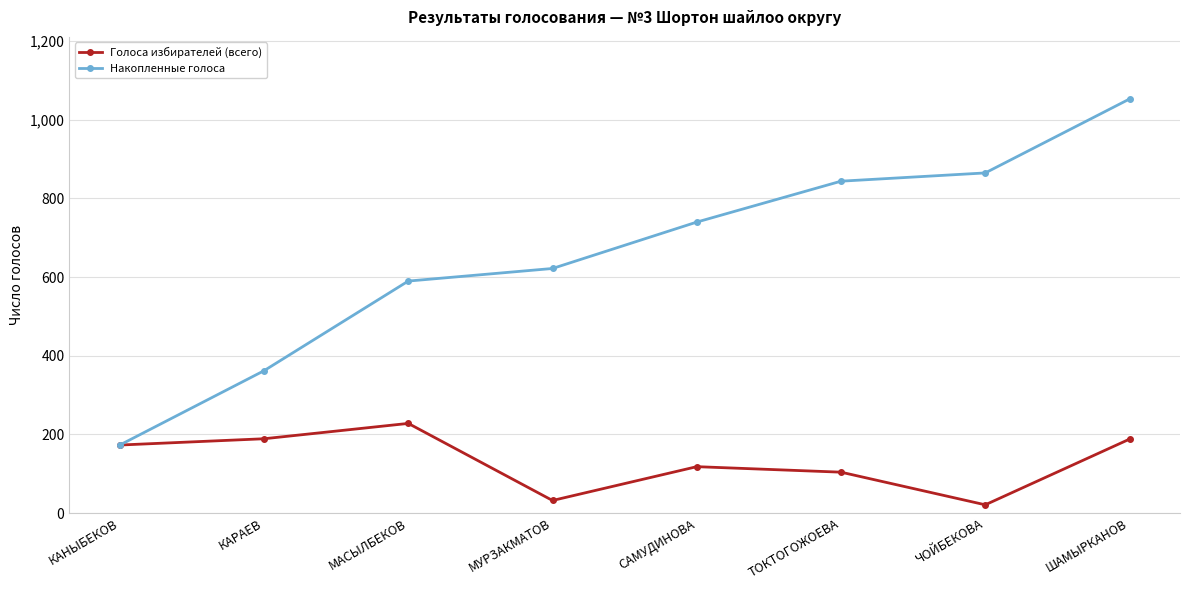

List the labels in order of Накопленные голоса value, largest first.

ШАМЫРКАНОВ, ЧОЙБЕКОВА, ТОКТОГОЖОЕВА, САМУДИНОВА, МУРЗАКМАТОВ, МАСЫЛБЕКОВ, КАРАЕВ, КАНЫБЕКОВ